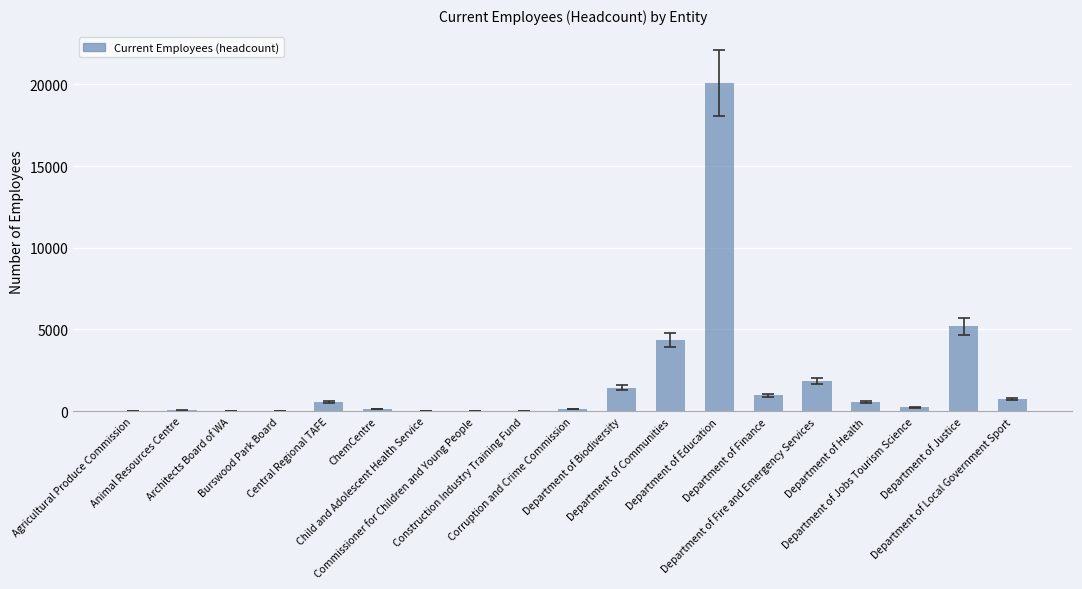

What is the sum of all values?

36334